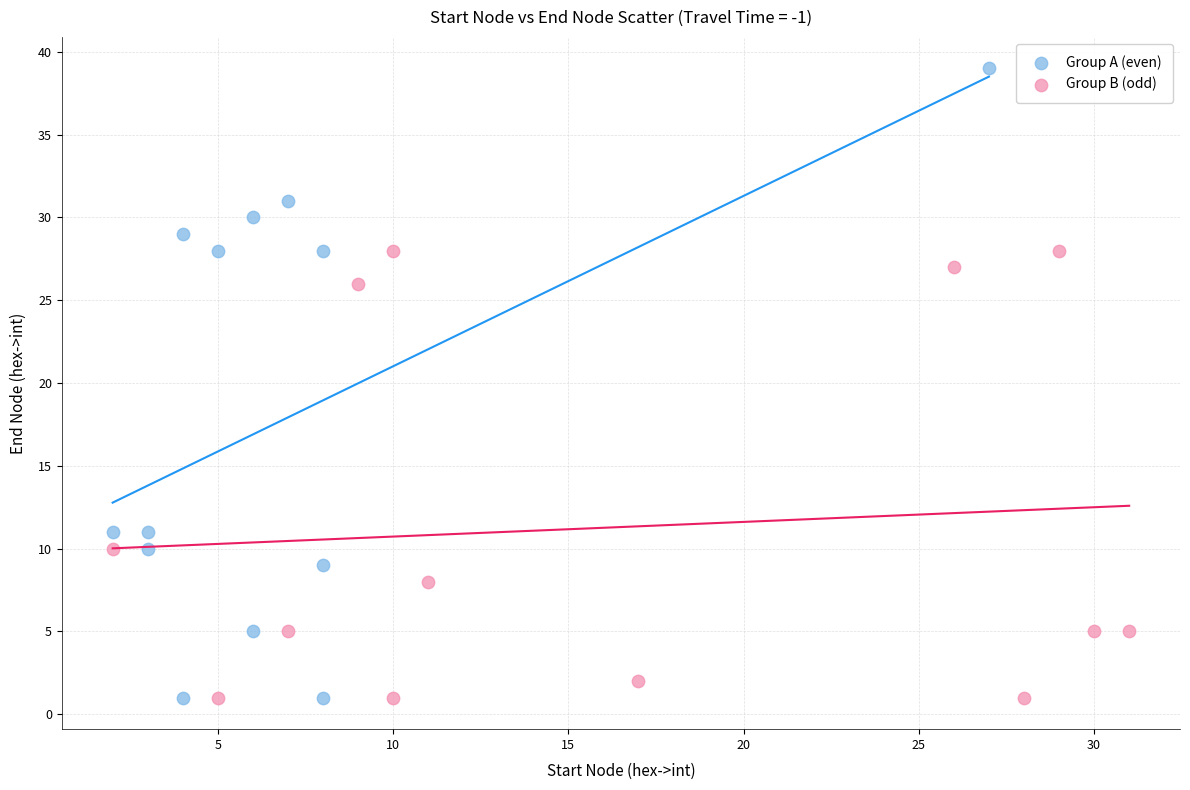

Which series has the largest Y range (max minus min)?

Group A (even)